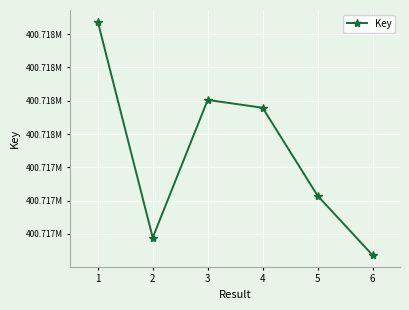

At which category does the chart reach its minimum across all series?

6